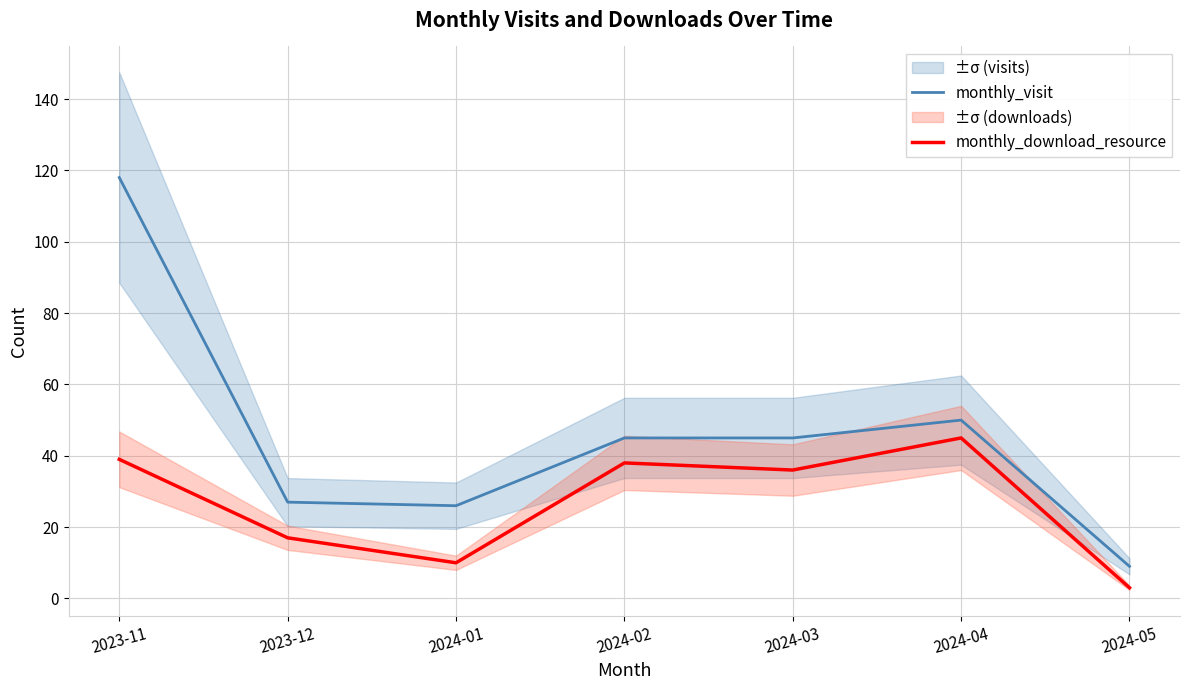

Reading left to right, what are all the values shown in this chart?

monthly_visit: 118	27	26	45	45	50	9
monthly_download_resource: 39	17	10	38	36	45	3